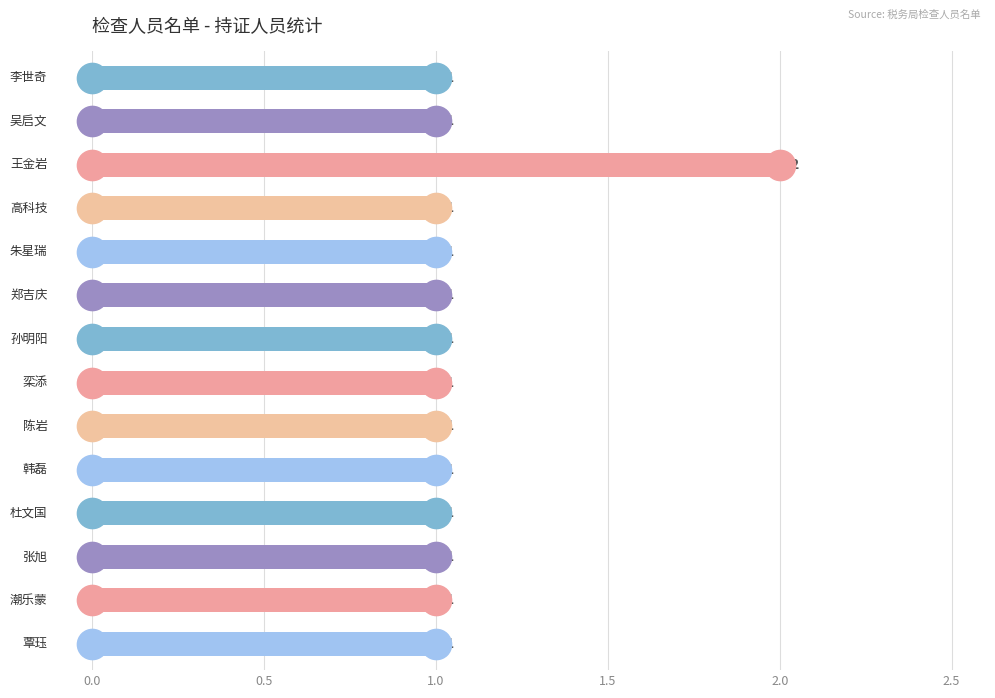

What is the sum of all values?

15